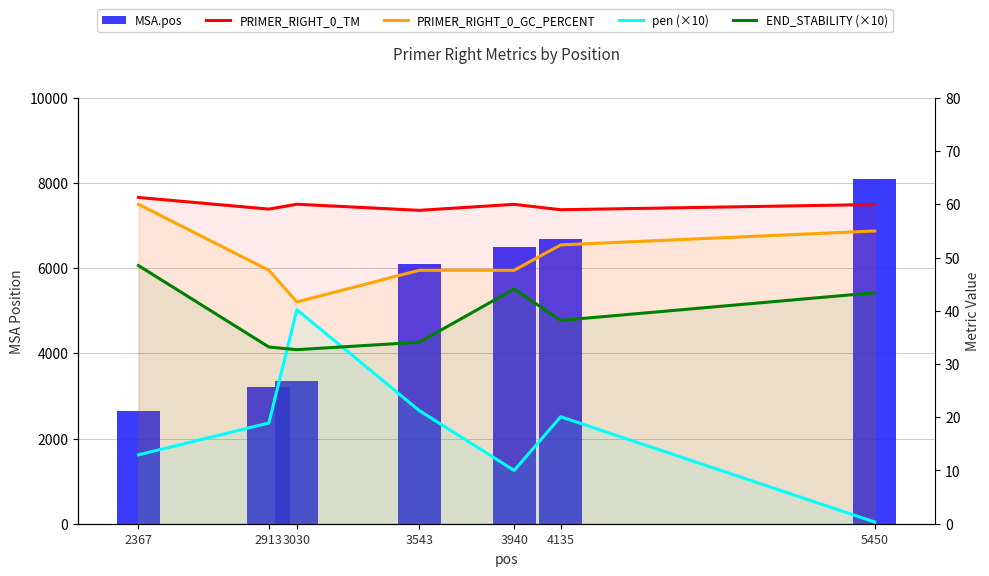

What is the difference between the maximum and second lowest values in the pen (×10) series?

30.2